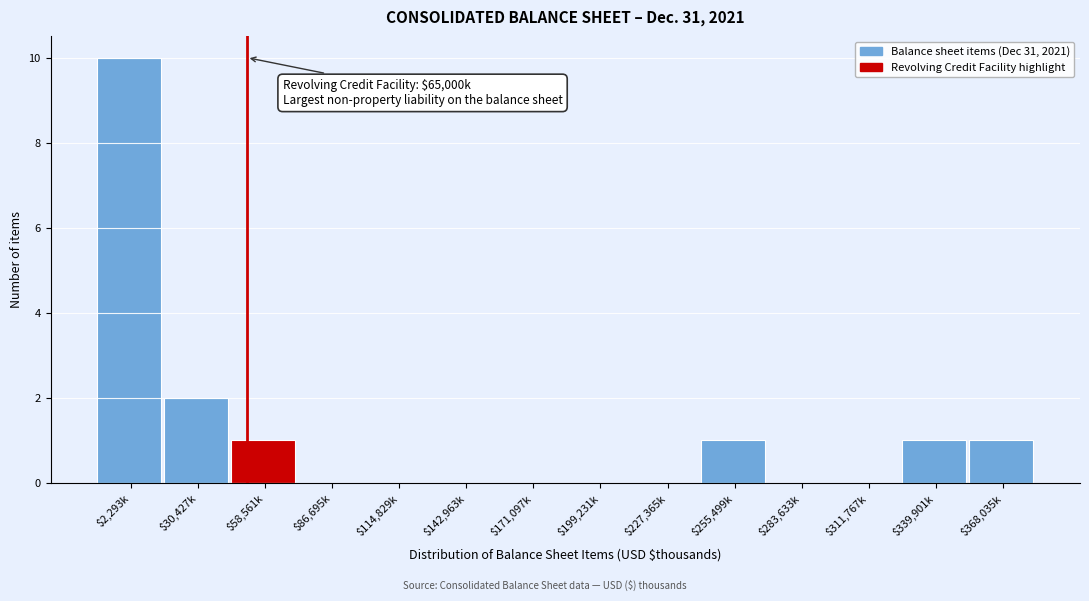

At which label is the value closest to 5?

$30,427k